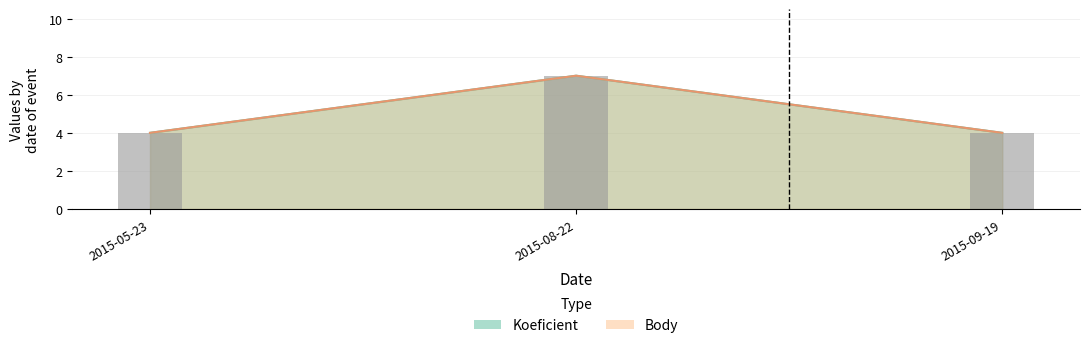

What is the sum of the Koeficient values at 2015-09-19 and 2015-08-22?

11